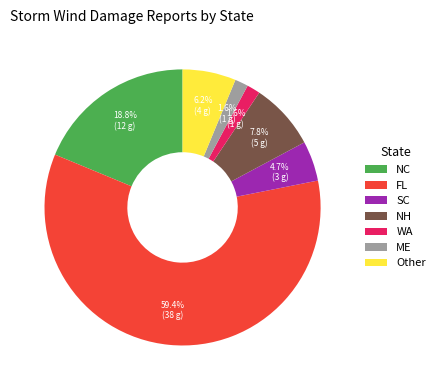

What is the largest slice in the pie chart?

FL